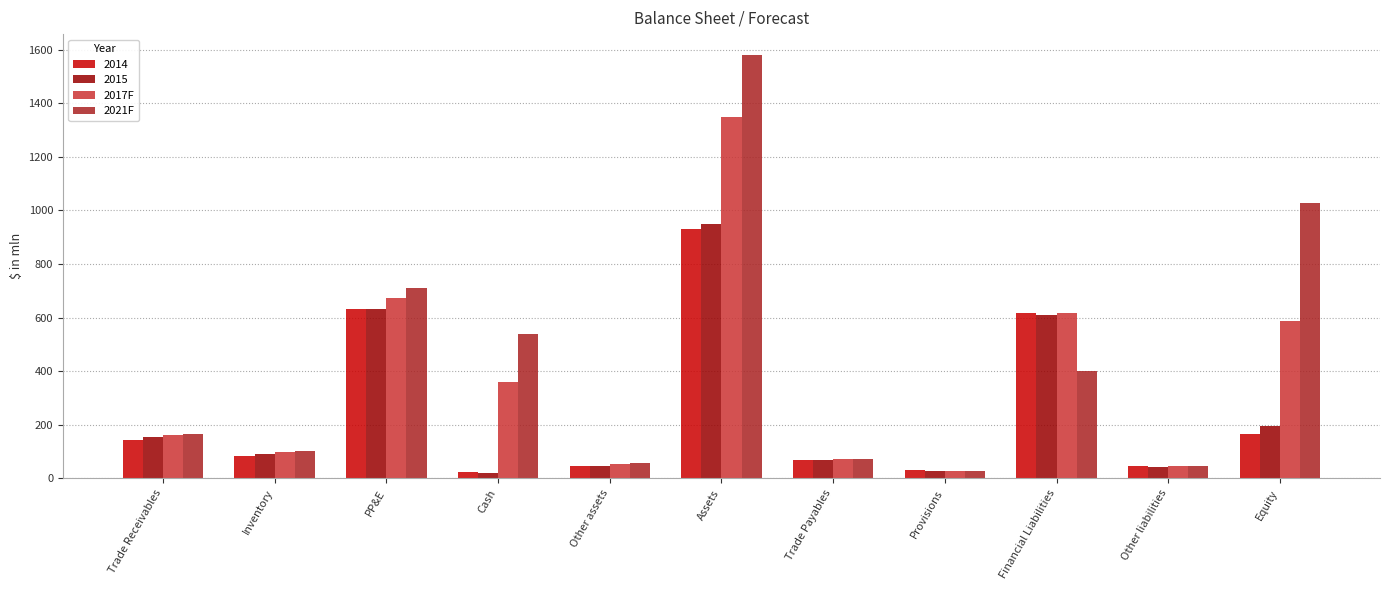

True or false: 2021F has a value of 1594.3 at Equity.

False